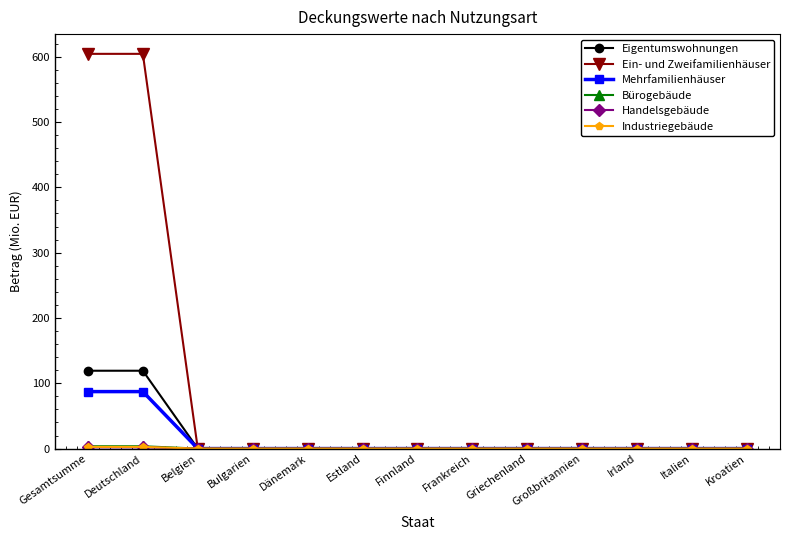

Is it true that Mehrfamilienhäuser equals 0.0 at Frankreich?

True